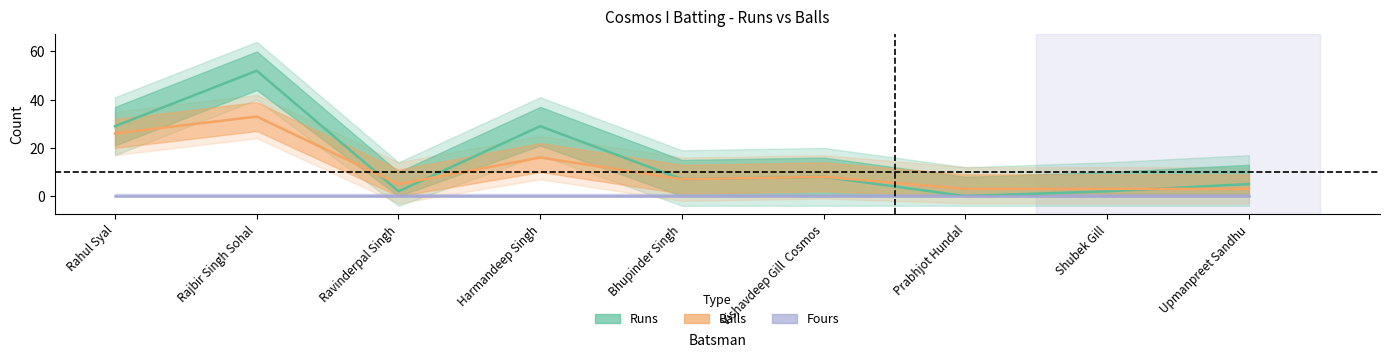

At which category is the sum across all series the highest?

Rajbir Singh Sohal